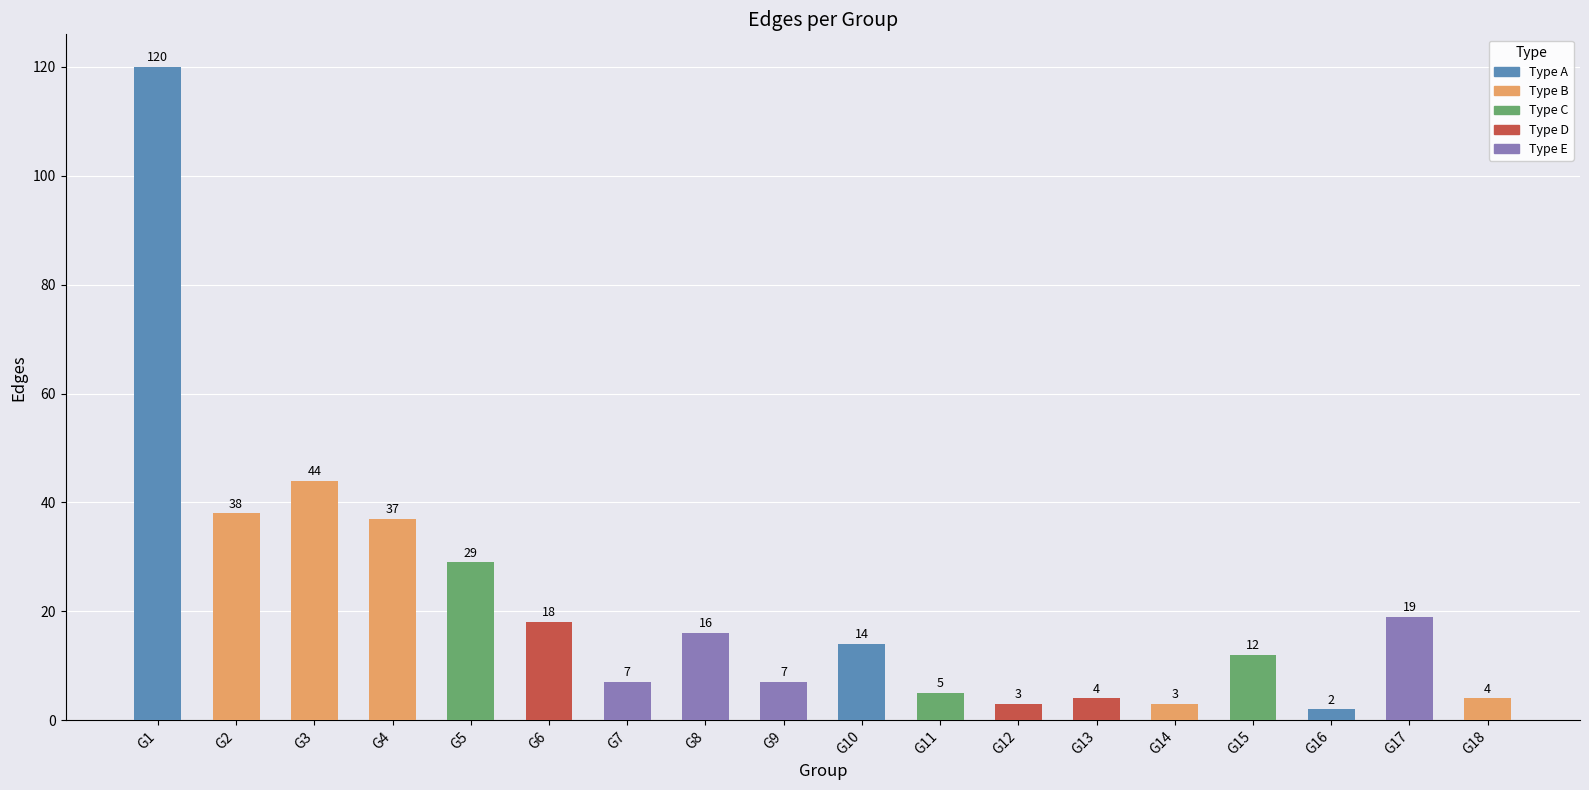

What is the average value?

21